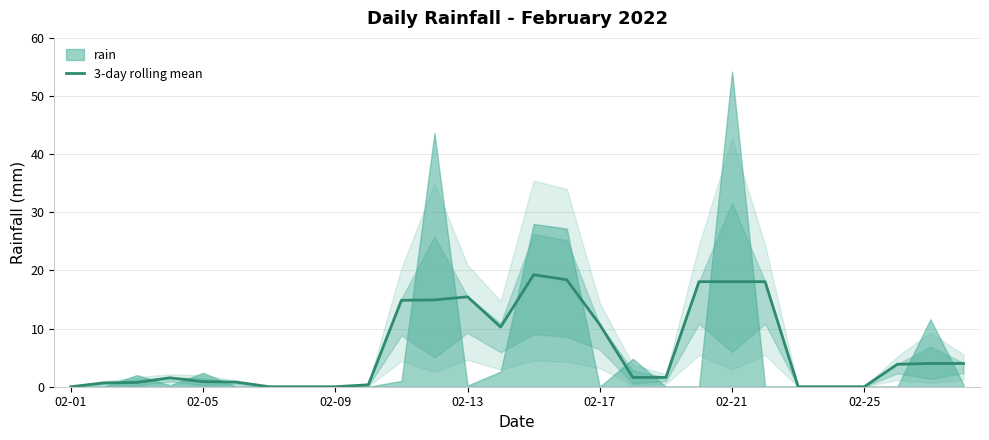

The 3-day rolling mean series shows 0.0 at 02-09. True or false?

True